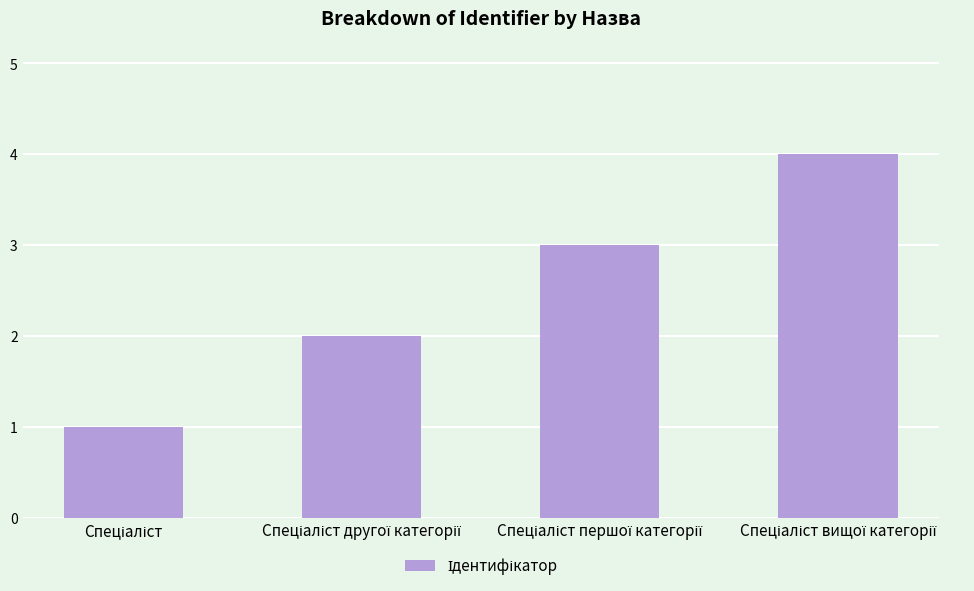

What is the sum of all values?

10